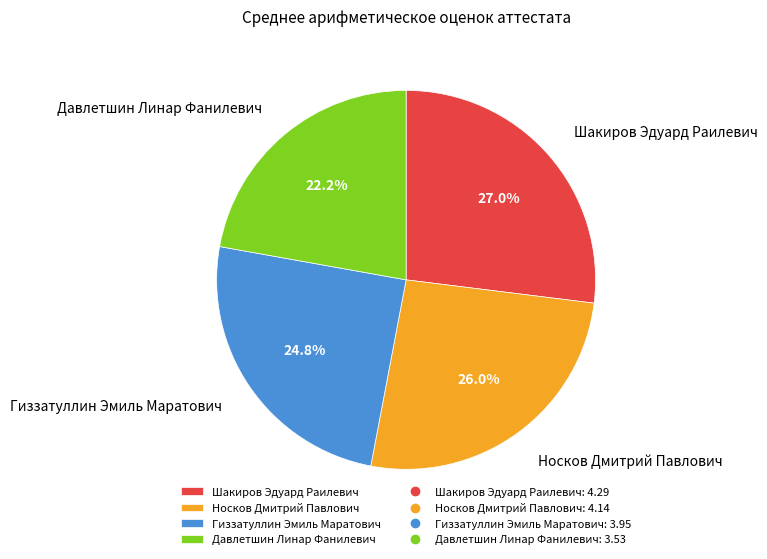

What percentage do Гиззатуллин Эмиль Маратович and Давлетшин Линар Фанилевич together represent?

47.0%